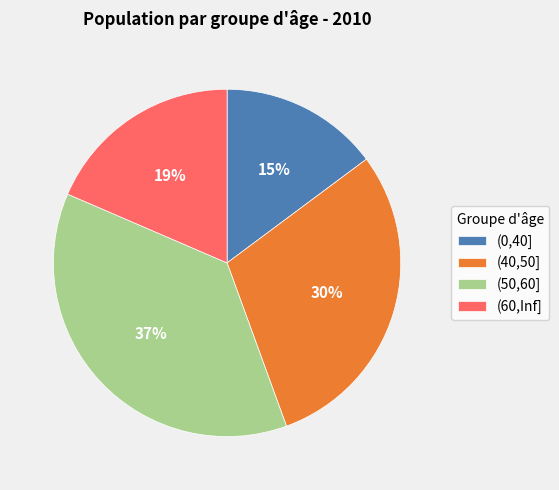

To the nearest percent, what percentage of the pie is (50,60]?

37%